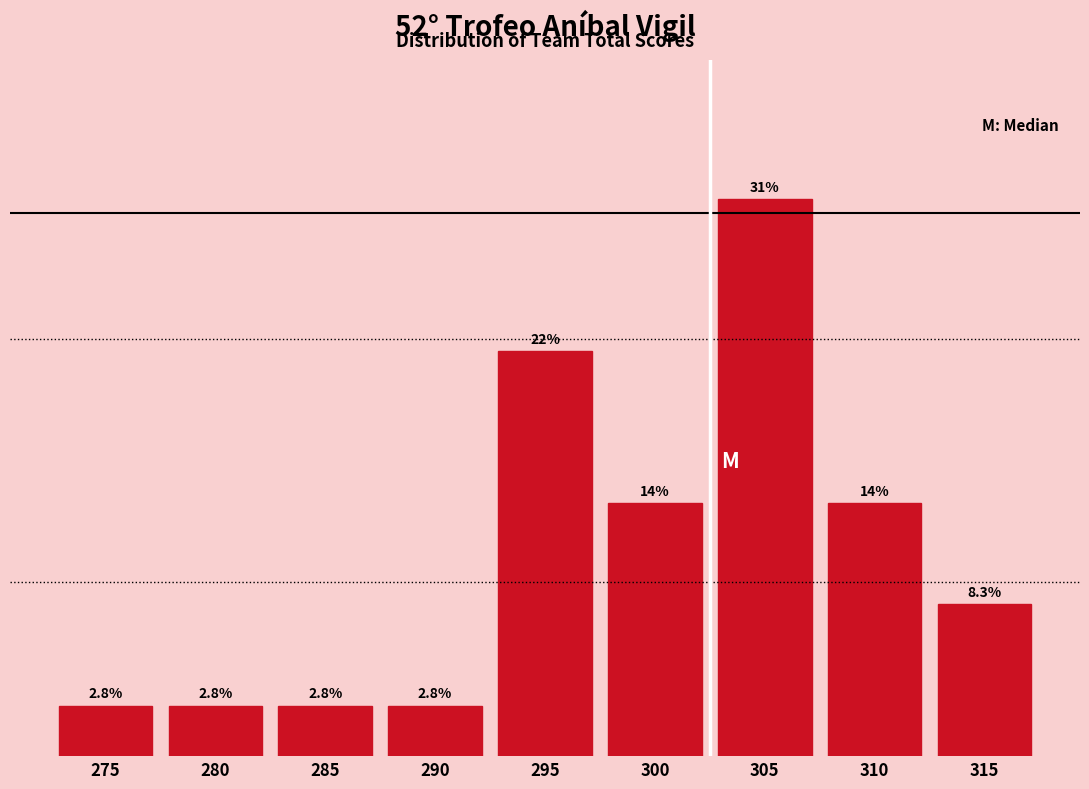

Are the bars horizontal?

No